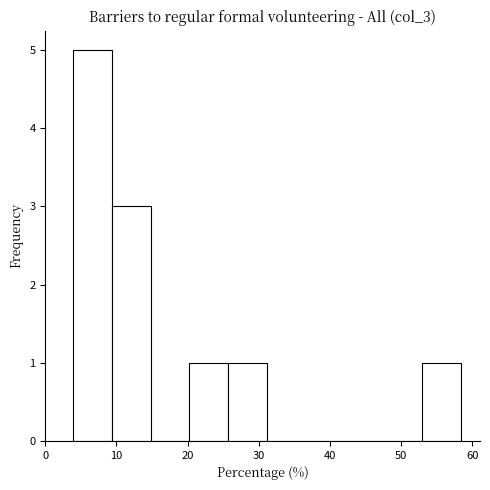

How tall is the bar that spans 53 to 58 on the x-axis? Neither the bar edges nor the heights are printed on the chart, so give them approximately, as read against the axes.

1